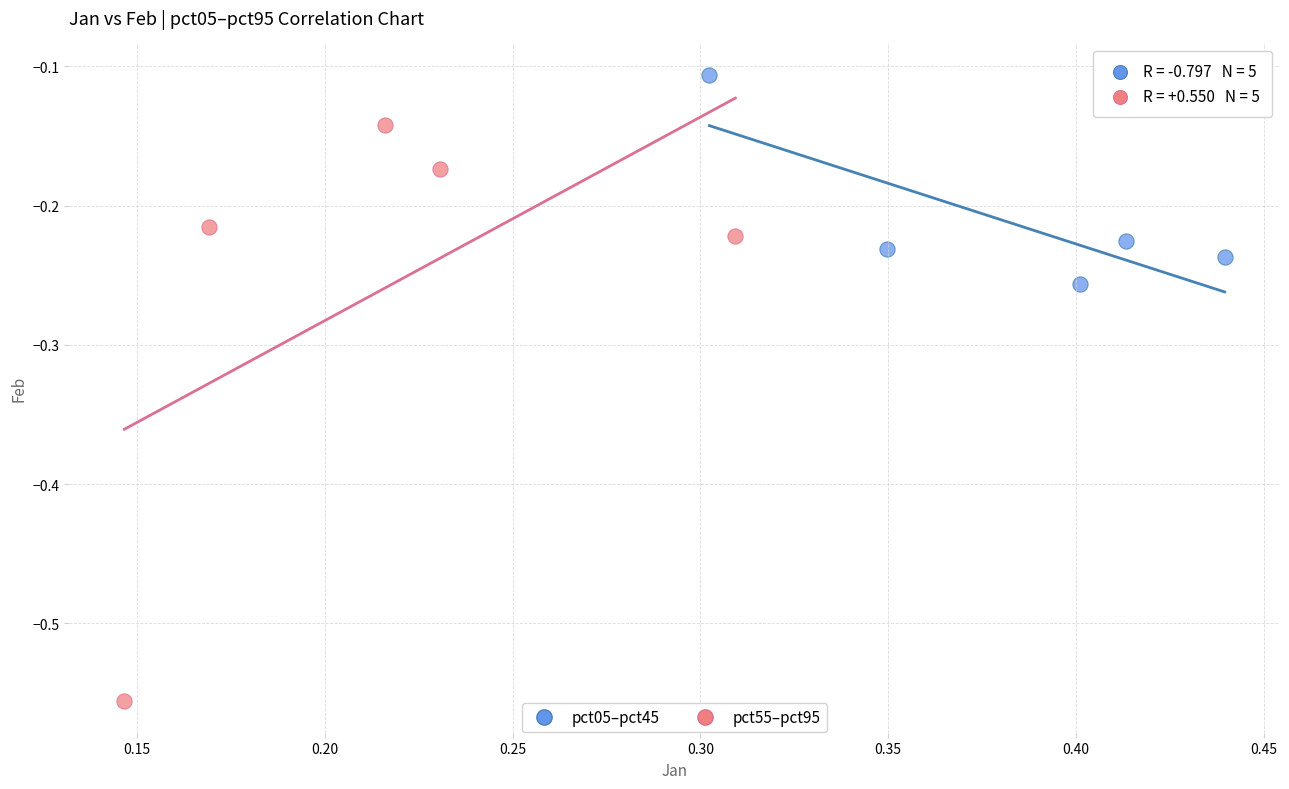

What are all the series names shown in the legend?

pct05–pct45, pct55–pct95